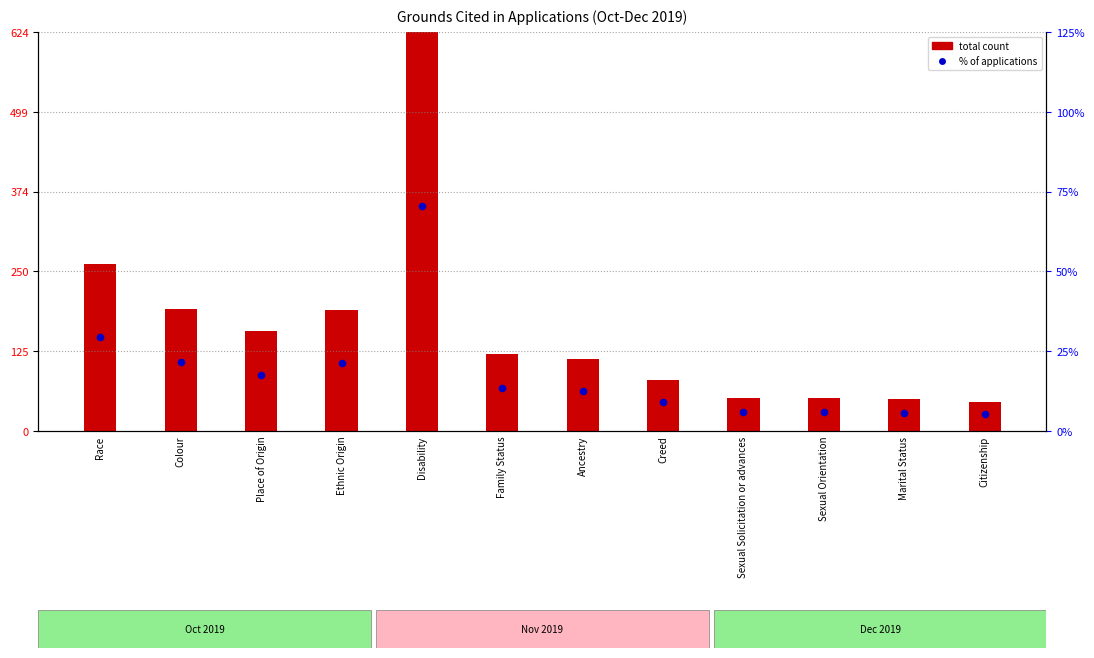

What is the total value across all series at Sexual Orientation?

1.0